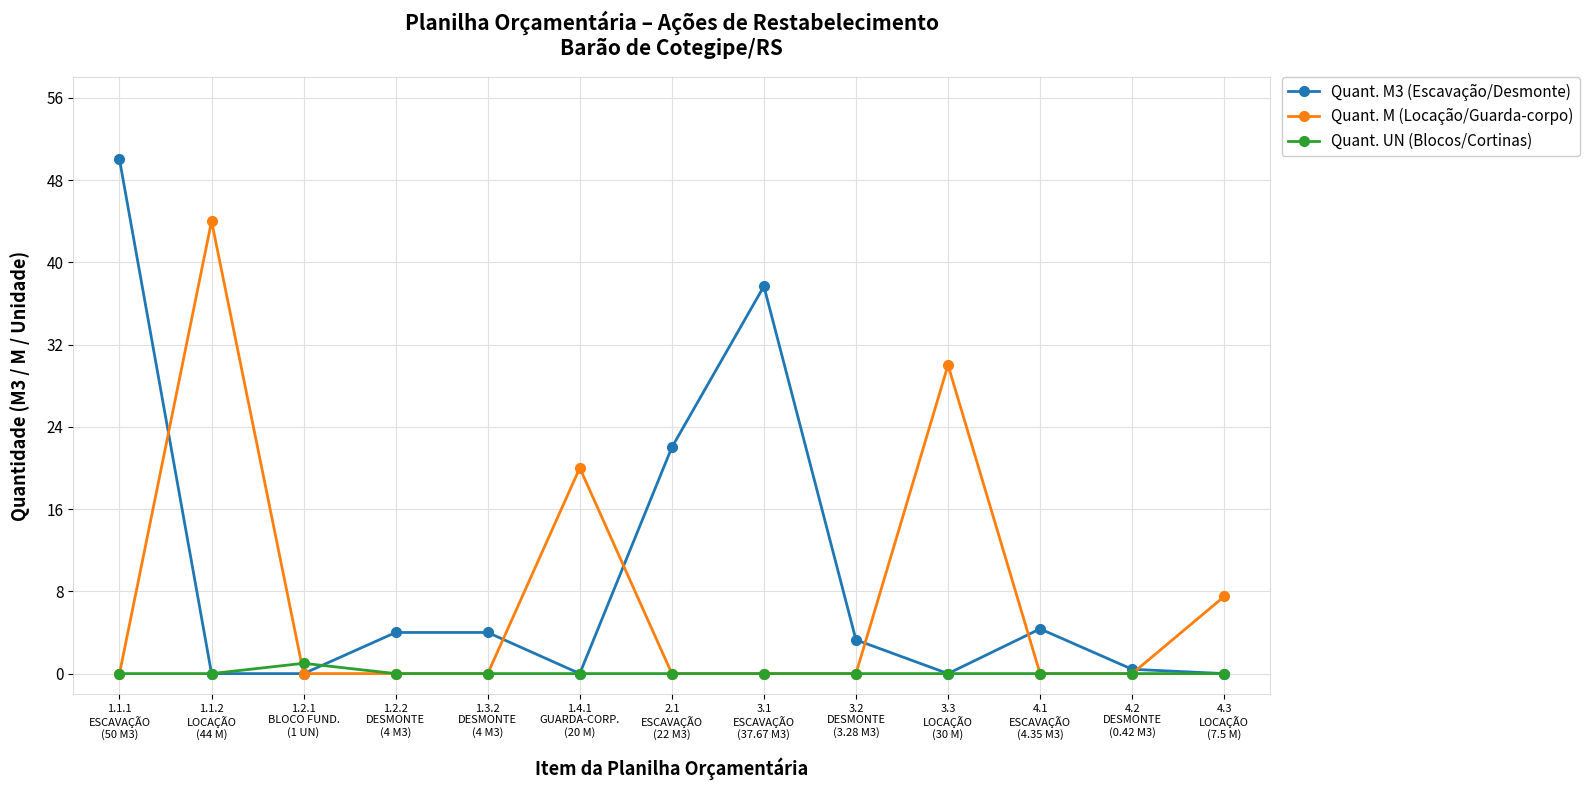

At which category does Quant. M (Locação/Guarda-corpo) reach its first local peak?

1.1.2
LOCAÇÃO
(44 M)